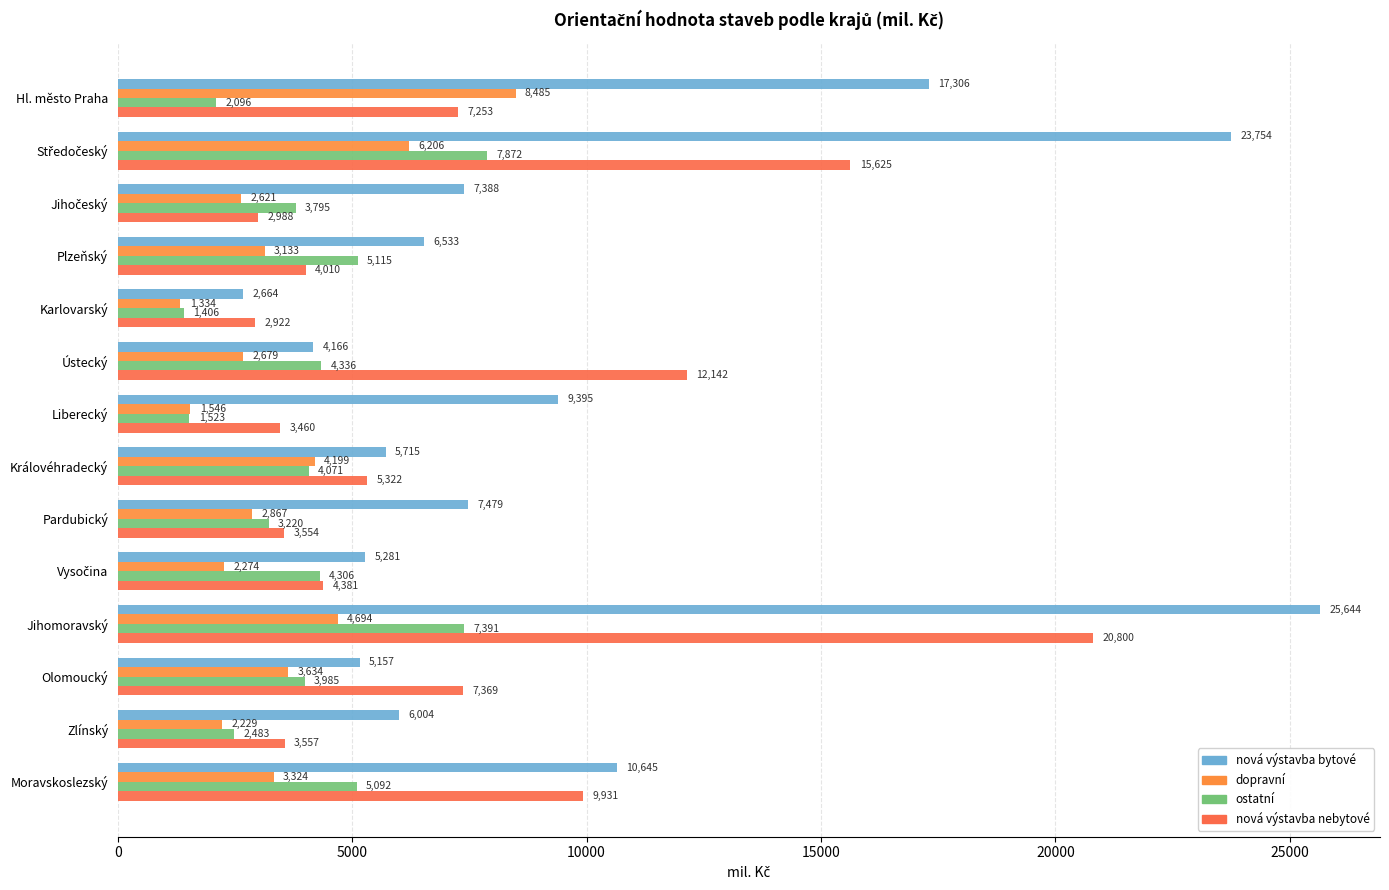

At which category does the chart reach its minimum across all series?

Karlovarský